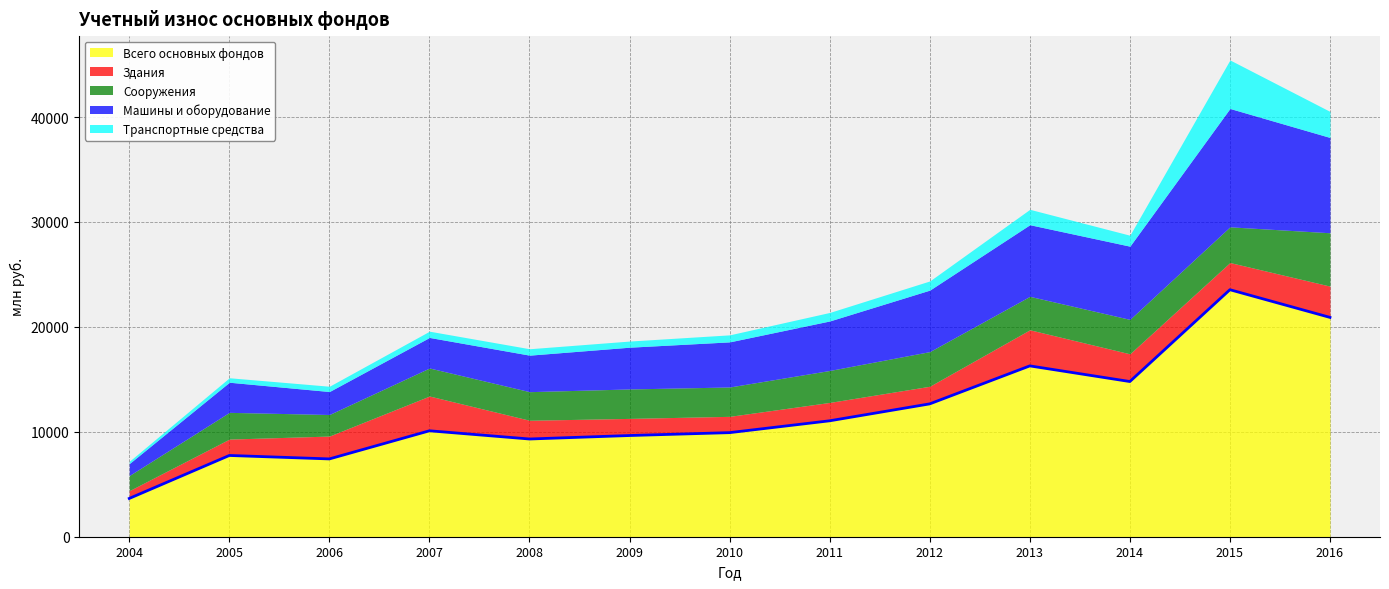

True or false: Транспортные средства has more than 0 points higher than both neighbors.

True